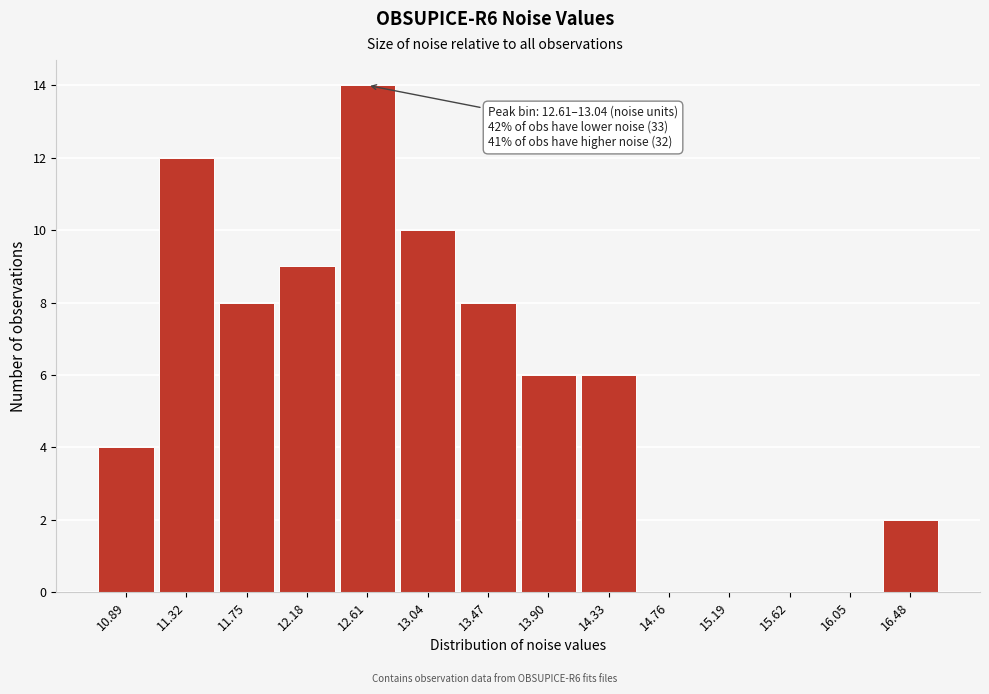

Reading left to right, list all the values displayed in this chart.

10.89=4	11.32=12	11.75=8	12.18=9	12.61=14	13.04=10	13.47=8	13.90=6	14.33=6	14.76=0	15.19=0	15.62=0	16.05=0	16.48=2